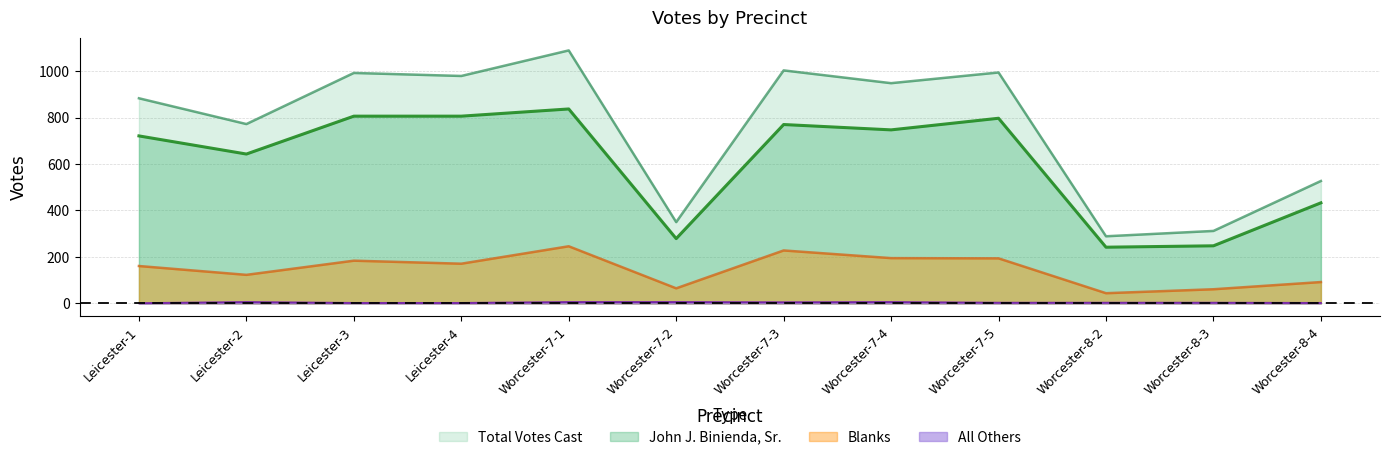

True or false: Total Votes Cast and All Others intersect in this chart.

False